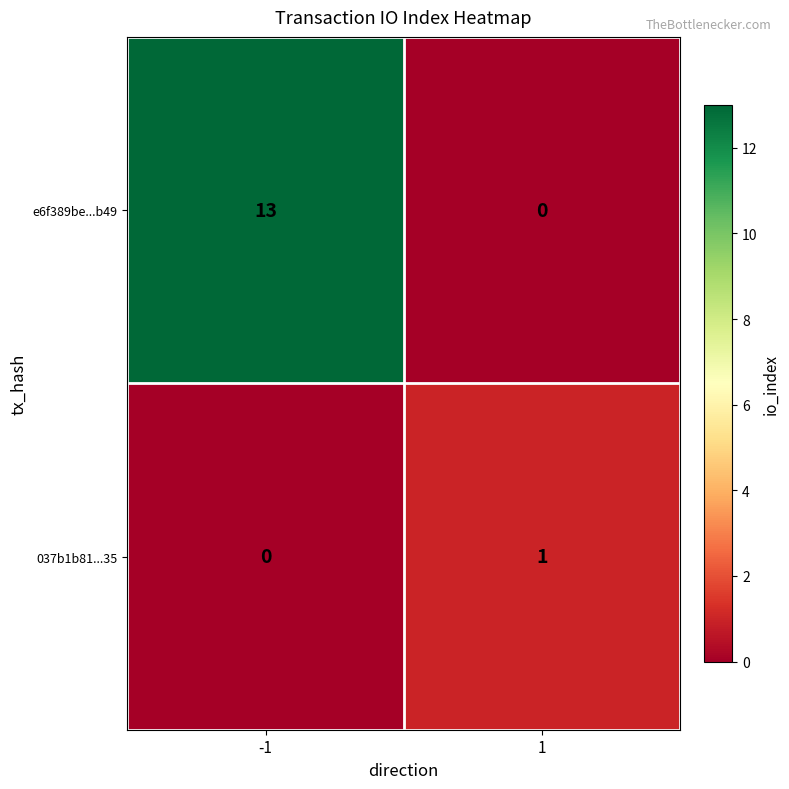

How many series are shown in this chart?

2